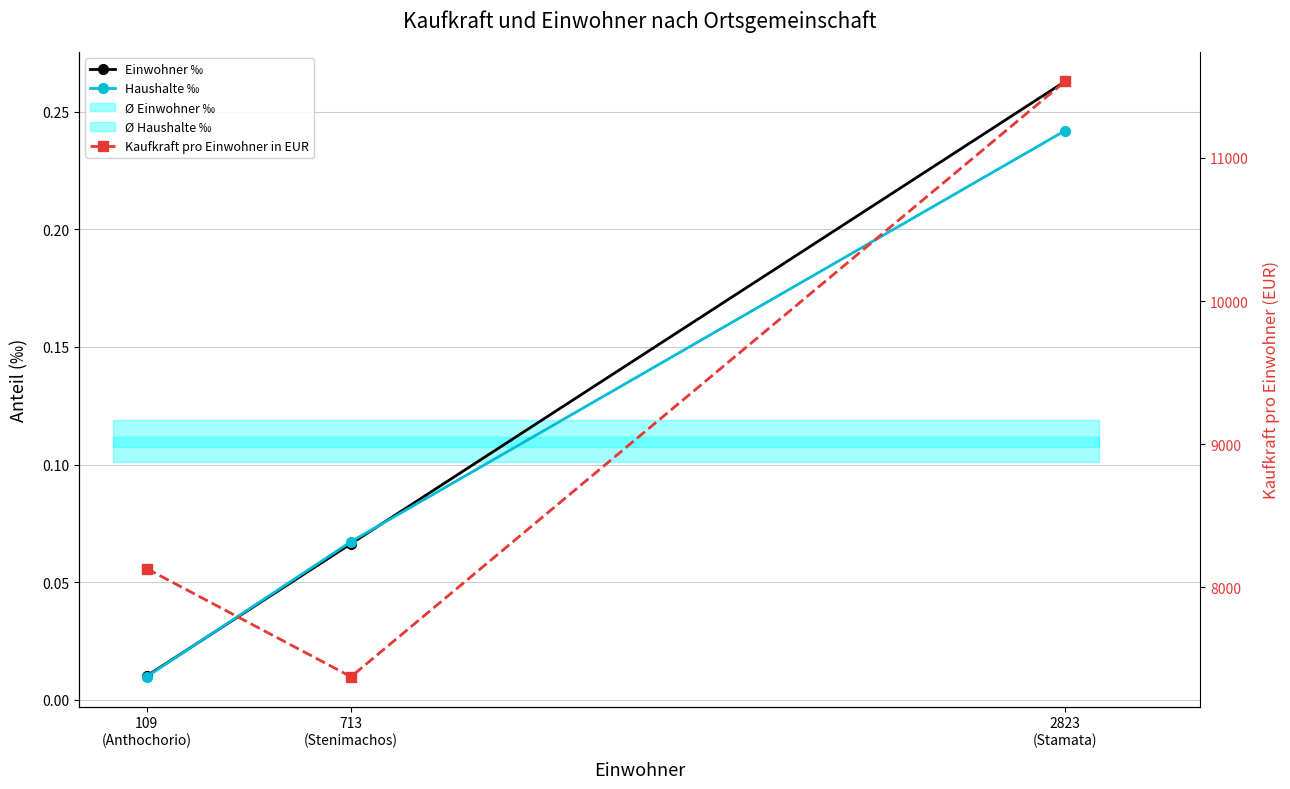

Which series has the widest spread of values?

Kaufkraft pro Einwohner in EUR